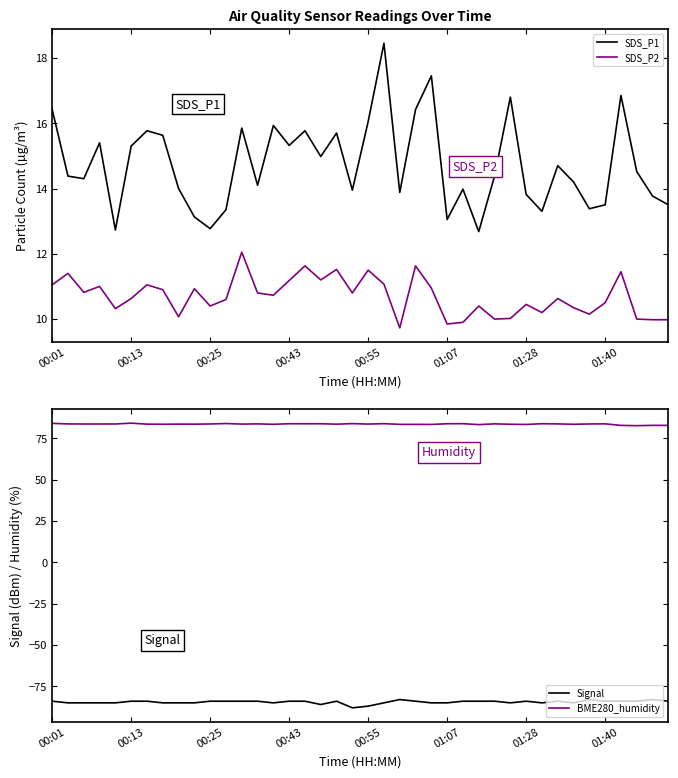

What value does the SDS_P2 series have at 28?

10.0